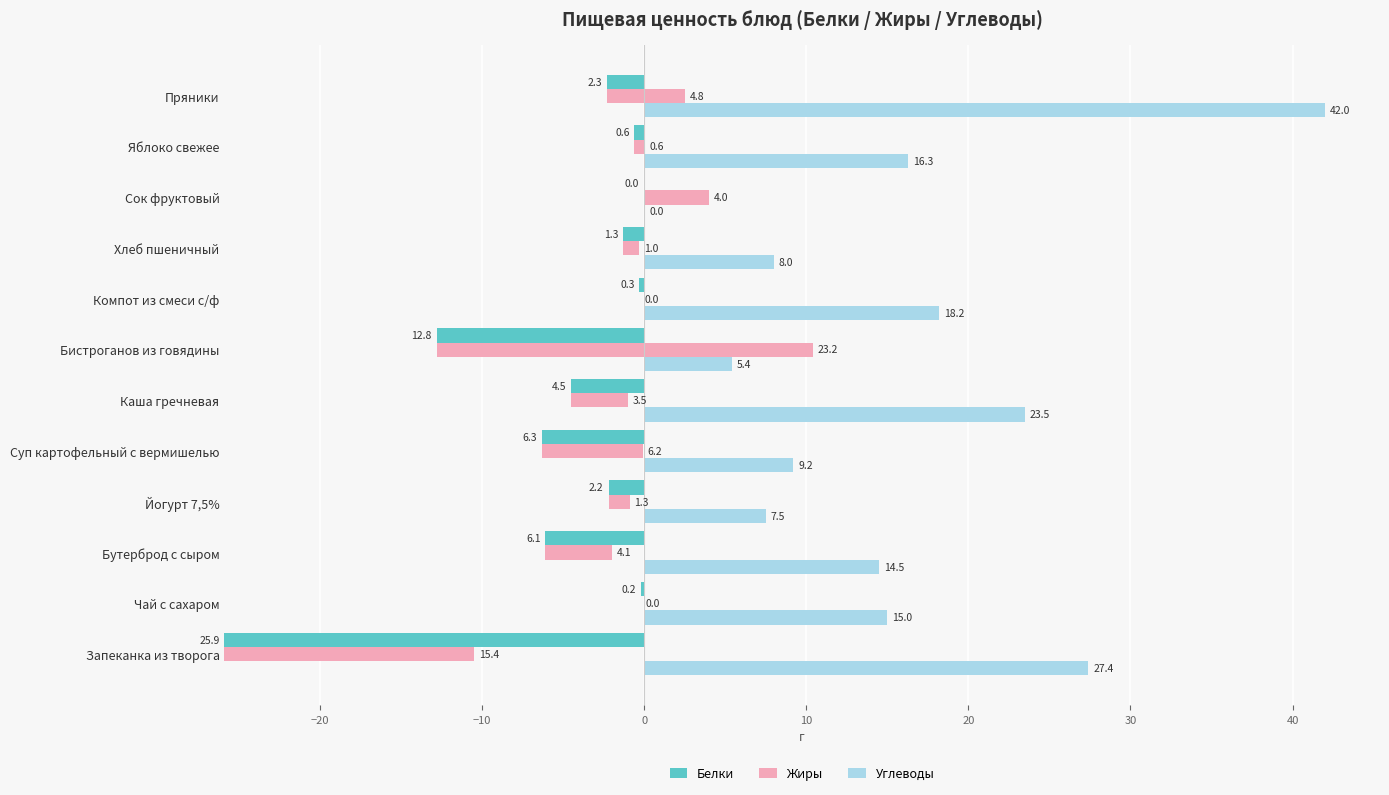

What is the average value of the Углеводы series?

15.6